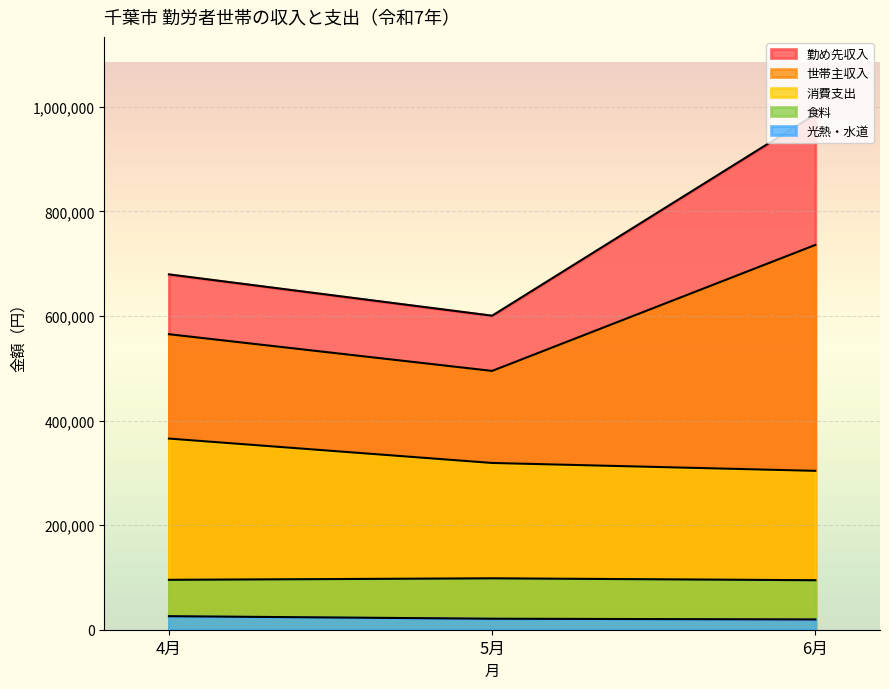

At which label does 世帯主収入 first exceed 565011?

6月